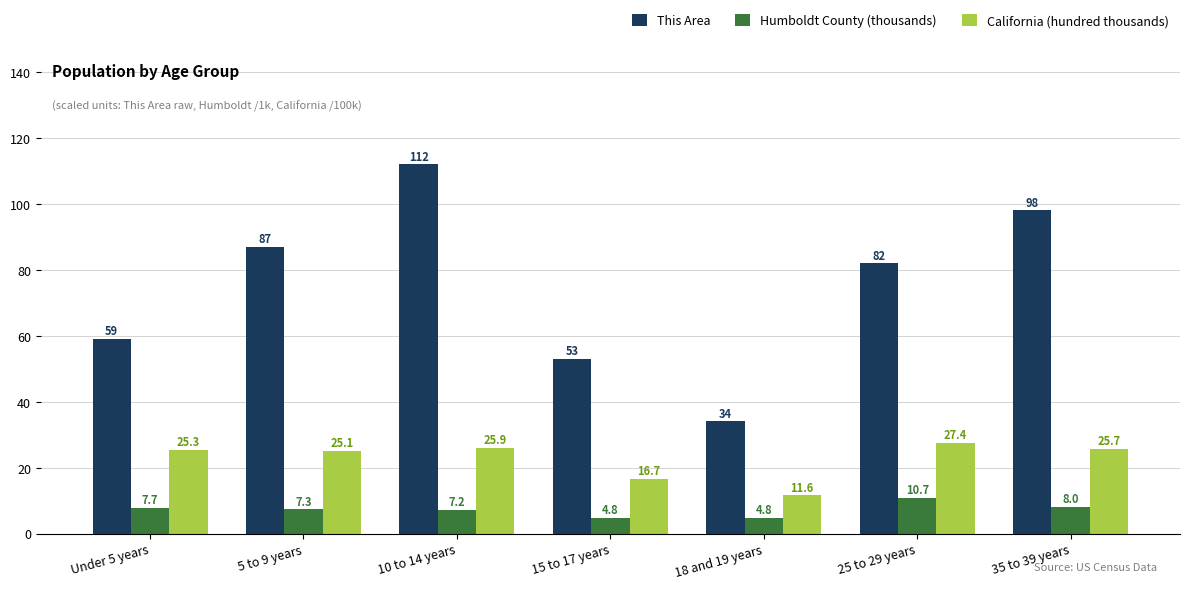

What is the average value of the California (hundred thousands) series?

22.5